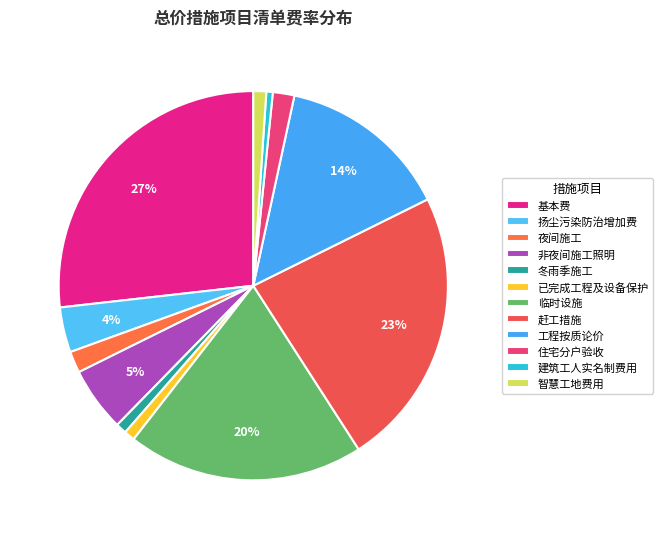

What percentage is NOT represented by 扬尘污染防治增加费?

96.2%